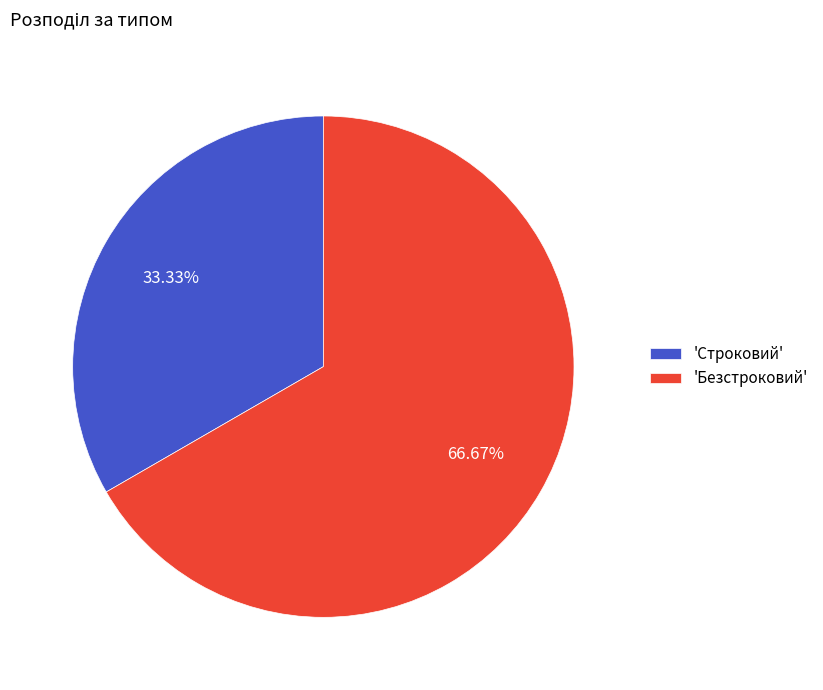

Which category has the biggest portion of the pie?

'Безстроковий'